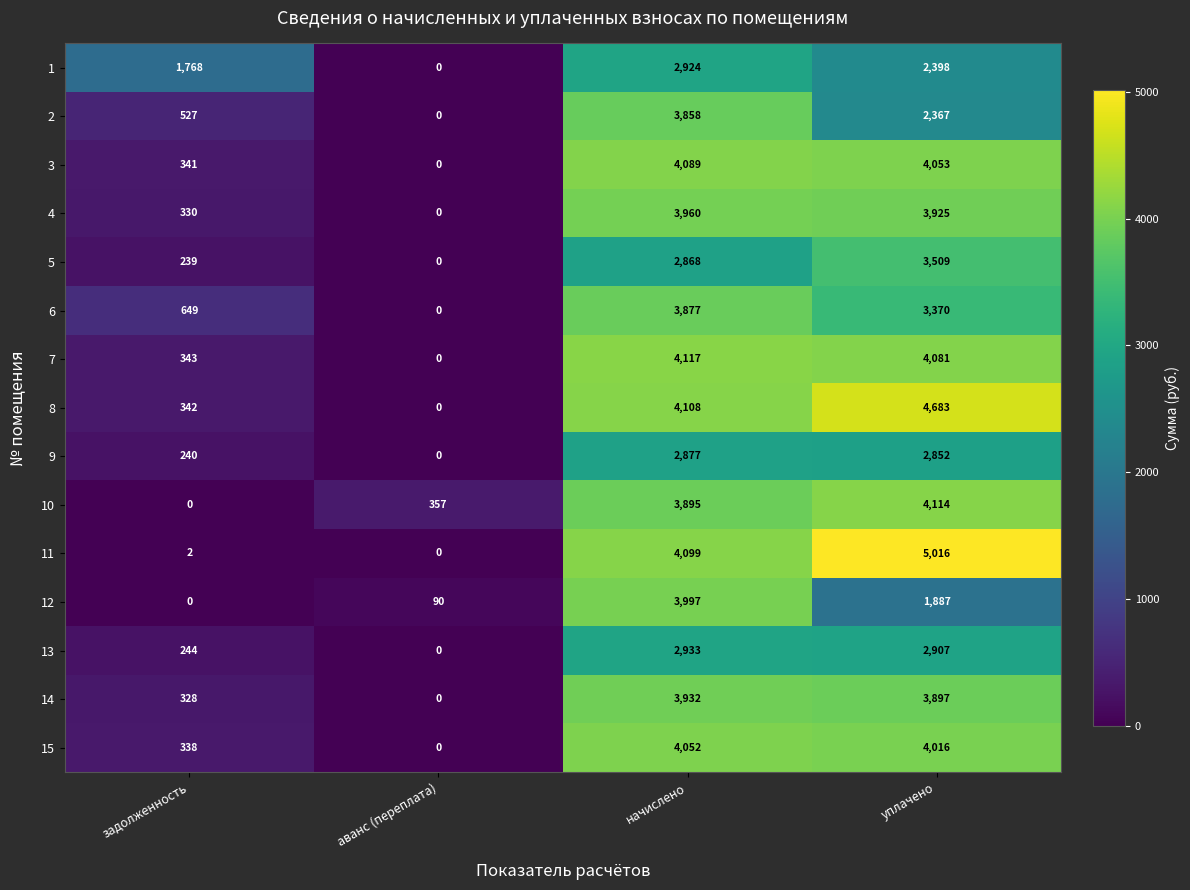

What is the difference between the maximum and minimum values in the 5 series?

3509